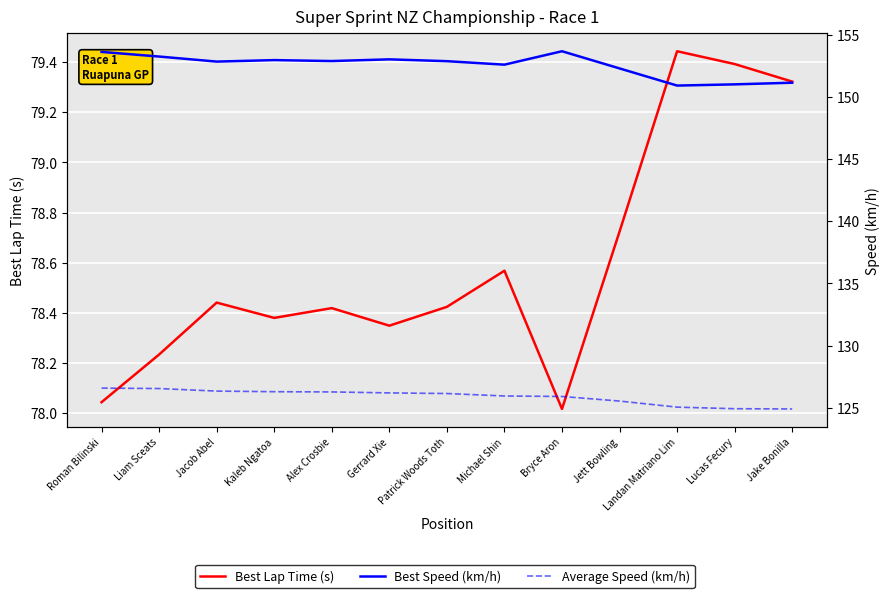

At which category is the sum across all series the highest?

Roman Bilinski